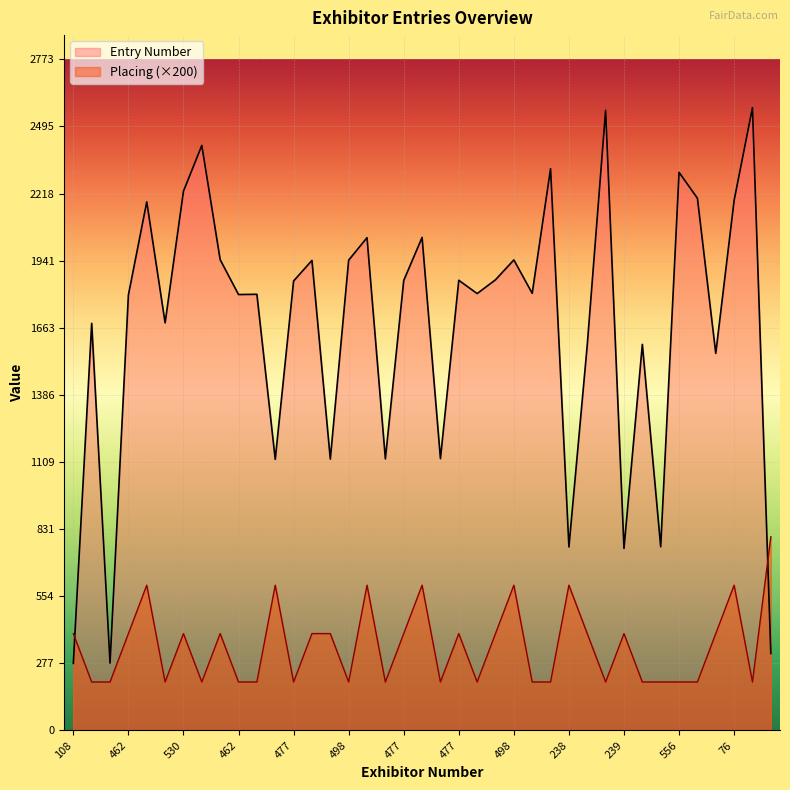

What is the minimum value for Entry Number?

277